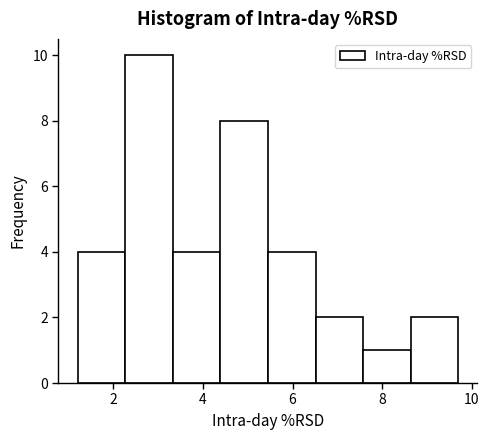

Reading left to right, transcribe this chart: for each bar, give the range it covers on the x-axis and its height. Neither the bar edges nor the heights are printed on the chart, so give them approximately, as read against the axes.

1.2 to 2.2: 4
2.2 to 3.4: 10
3.4 to 4.4: 4
4.4 to 5.4: 8
5.4 to 6.6: 4
6.6 to 7.6: 2
7.6 to 8.6: 1
8.6 to 9.8: 2